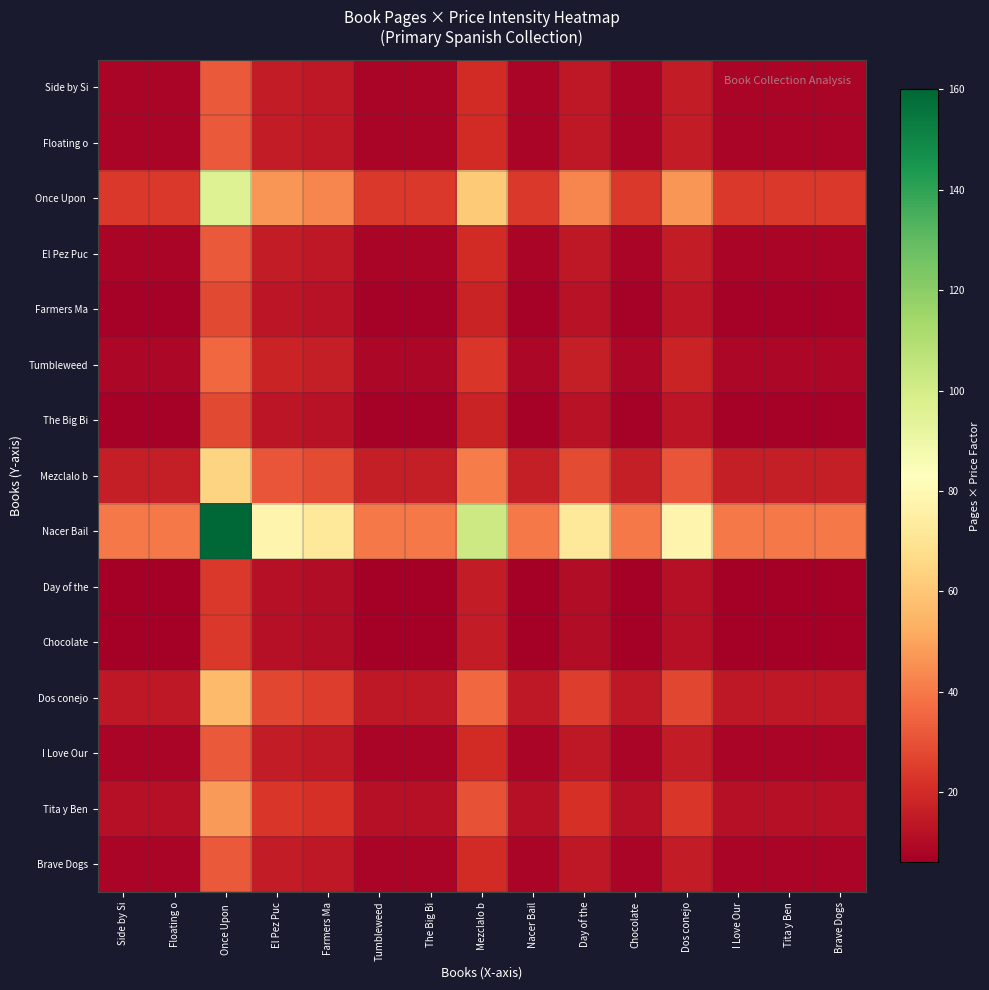

At how many categories does at least one series exceed 157?

1